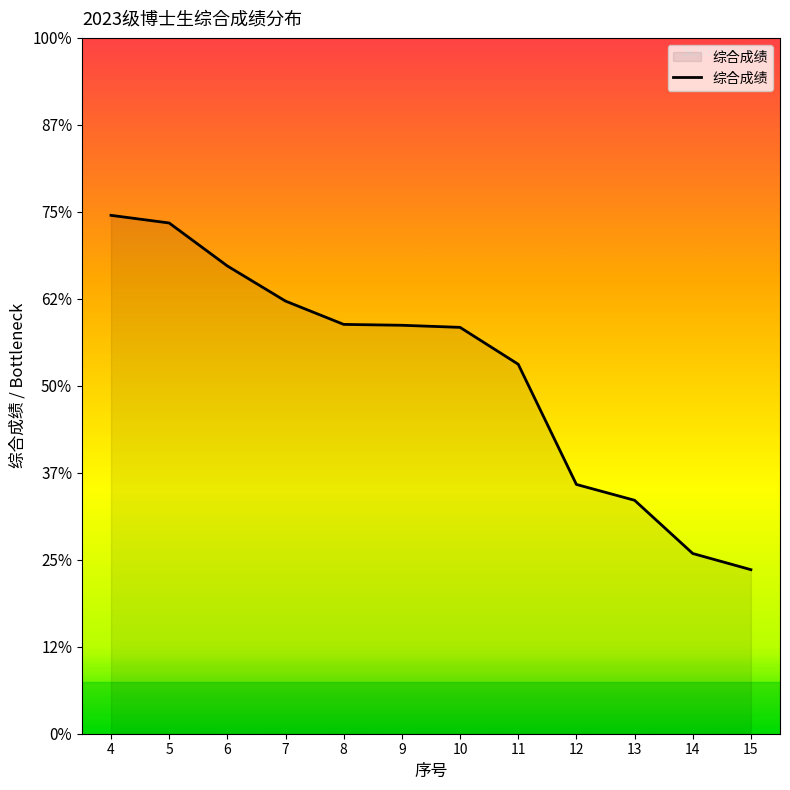

True or false: the data shows 104.7 at 13.

False